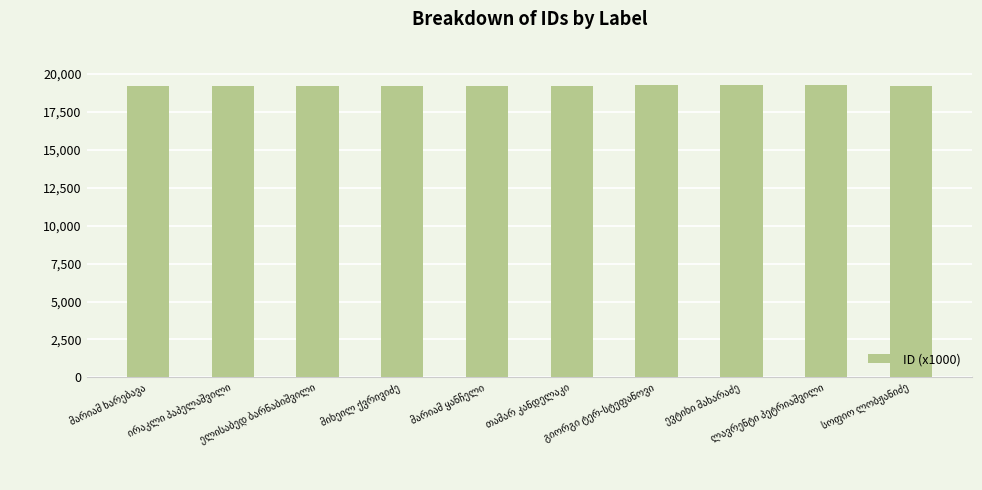

What is the maximum value shown in the chart?

19249